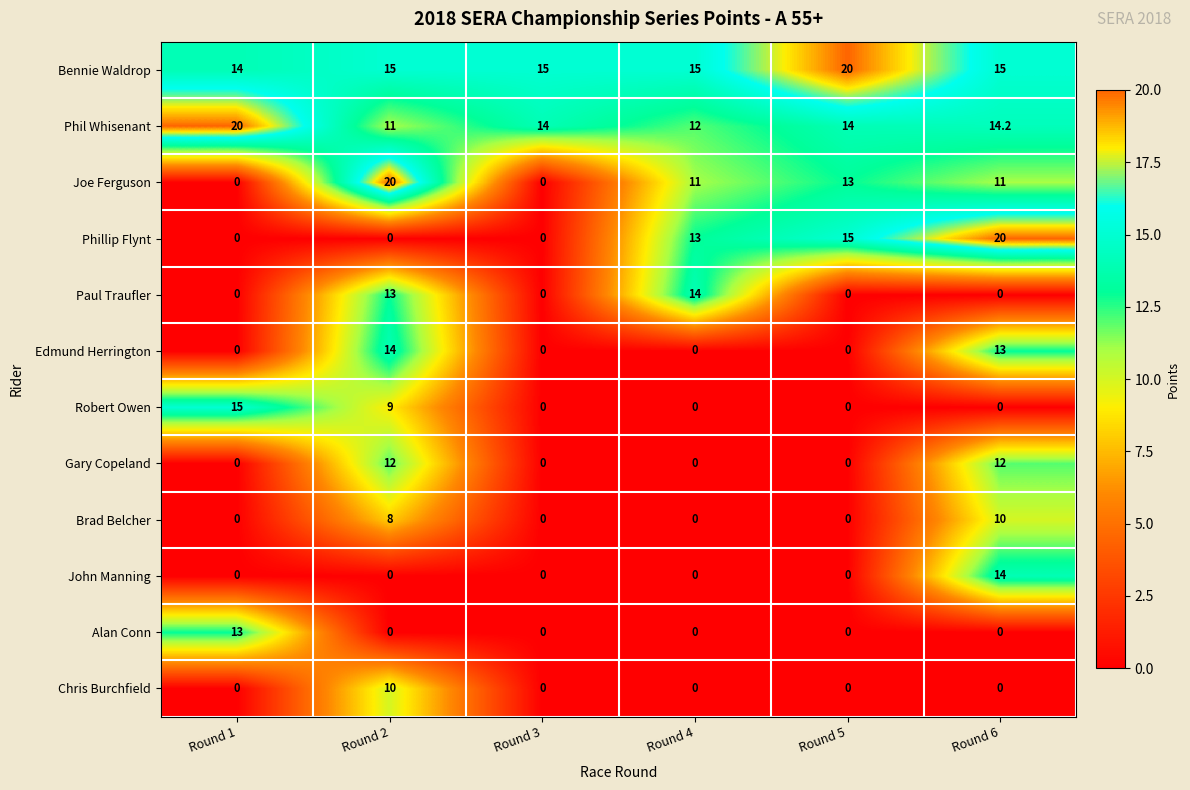

What is the spread (max minus min) of values at Round 5?

20.0